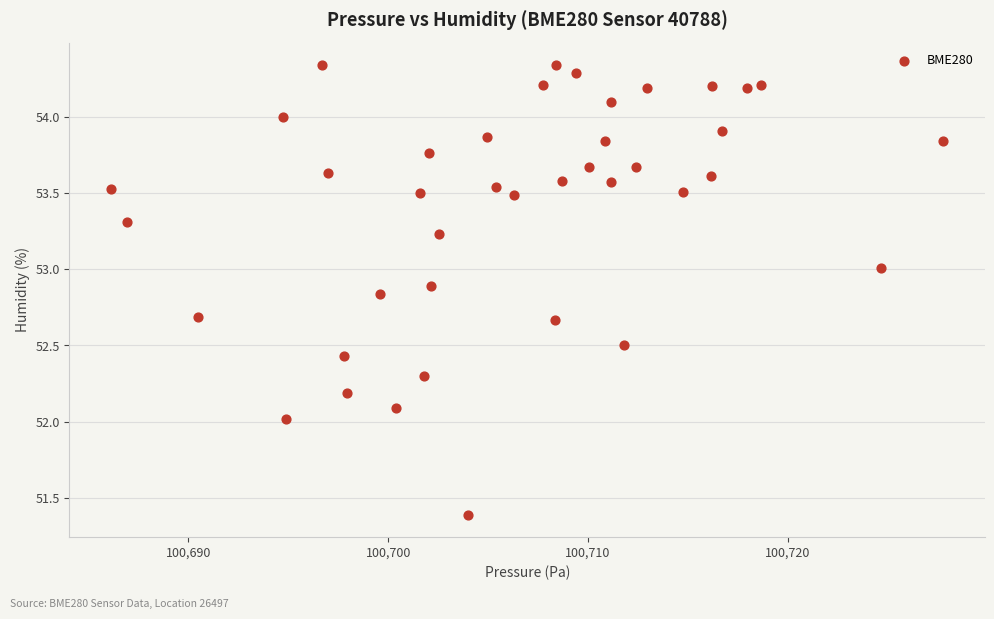

What is the range of X values (max minus min)?

41.6